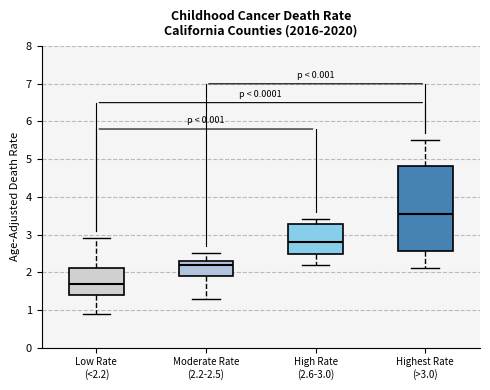

Comparing the boxes themselves (not the whiskers), which one is the tallest?

Highest Rate (>3.0)